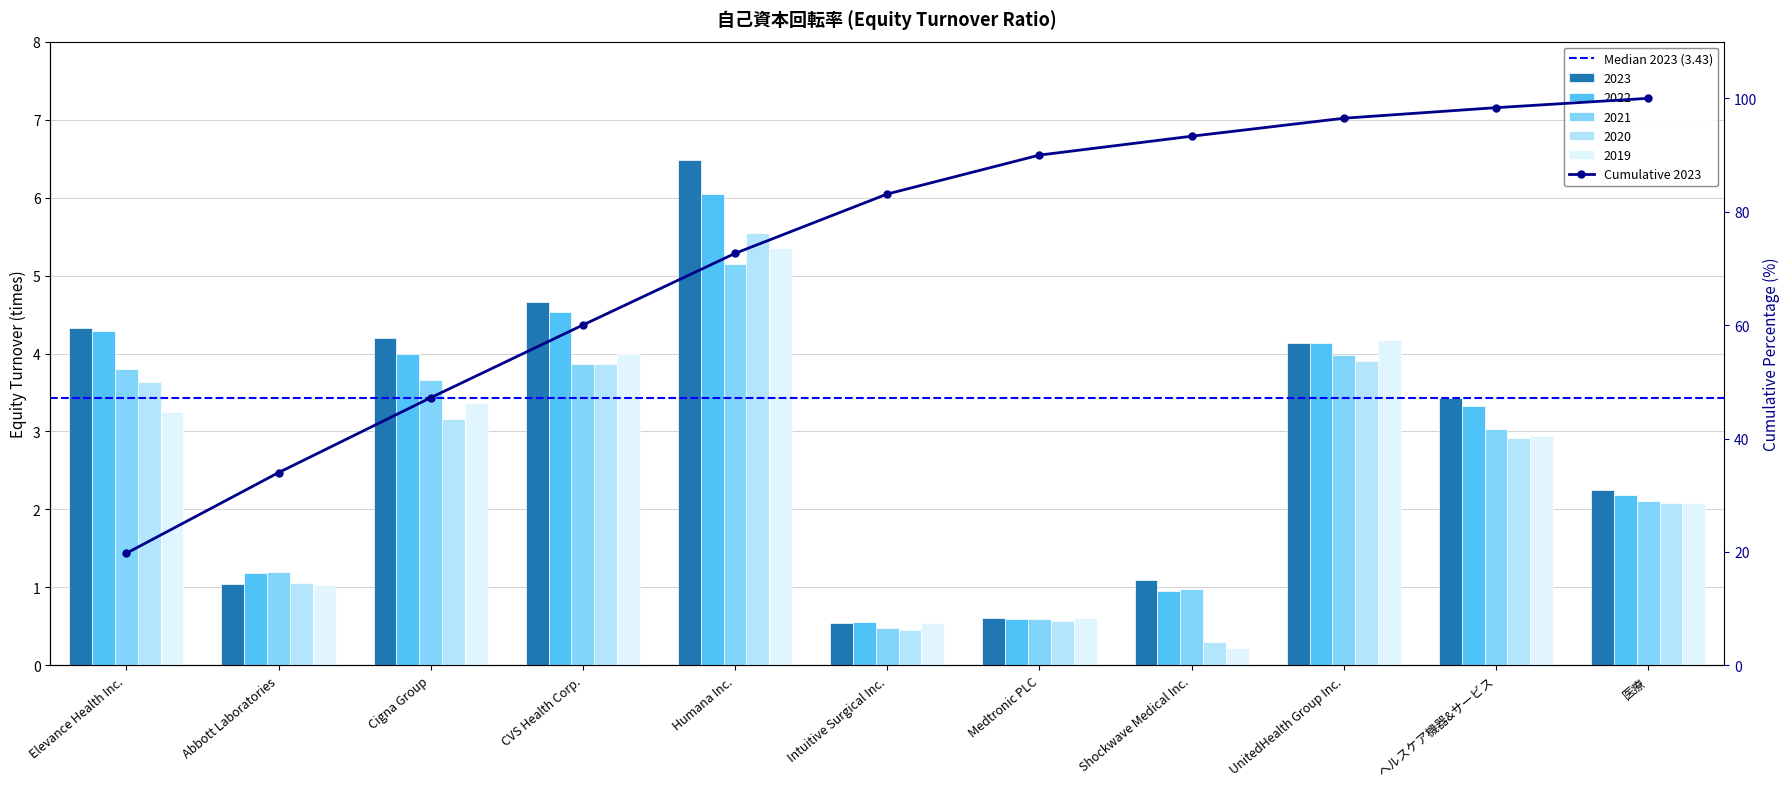

What is the minimum value for 2019?

0.2